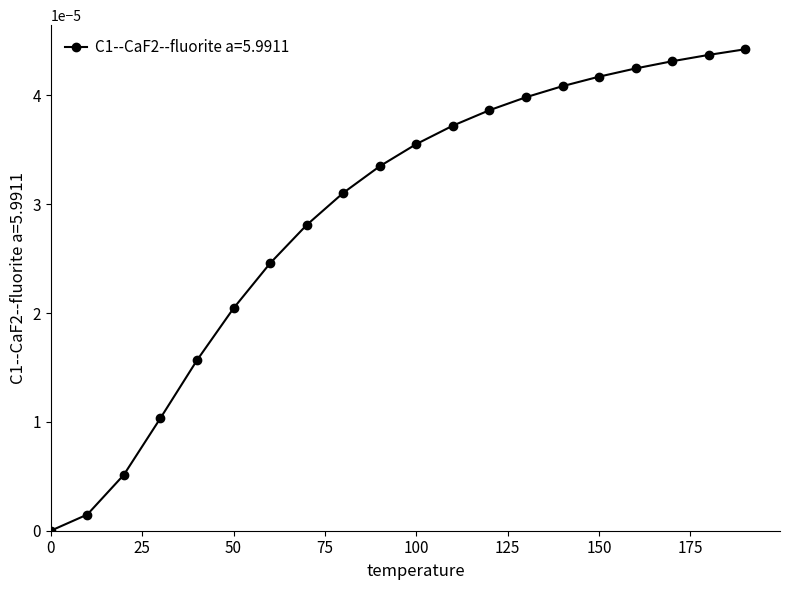

Reading right to left, extract all data points from this chart.

190.0=0.0	180.0=0.0	170.0=0.0	160.0=0.0	150.0=0.0	140.0=0.0	130.0=0.0	120.0=0.0	110.0=0.0	100.0=0.0	90.0=0.0	80.0=0.0	70.0=0.0	60.0=0.0	50.0=0.0	40.0=0.0	30.0=0.0	20.0=0.0	10.0=0.0	0.0=0.0